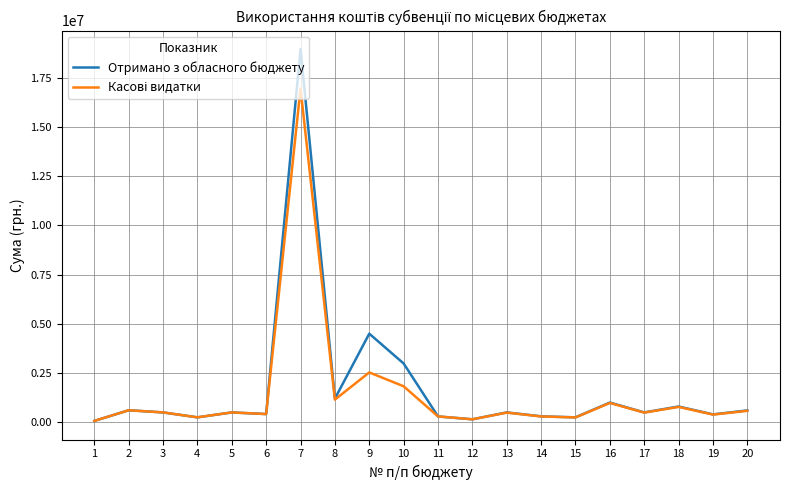

At which category is the sum across all series the highest?

7